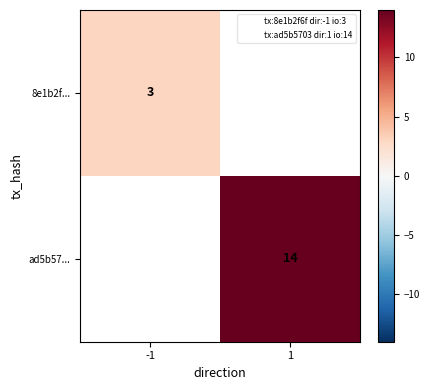

Is it true that ad5b57... equals 7.9 at 1?

False